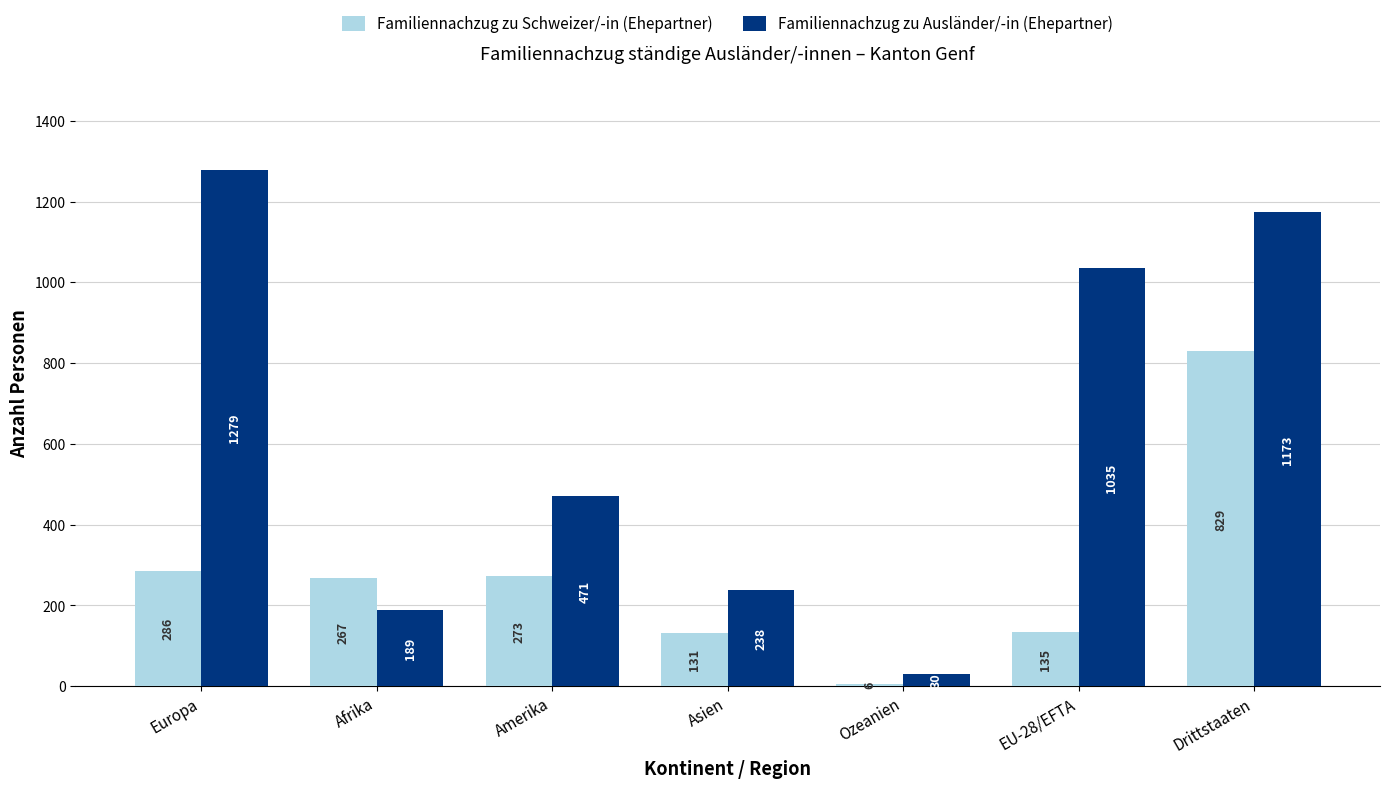

What is the spread (max minus min) of values at Afrika?

78